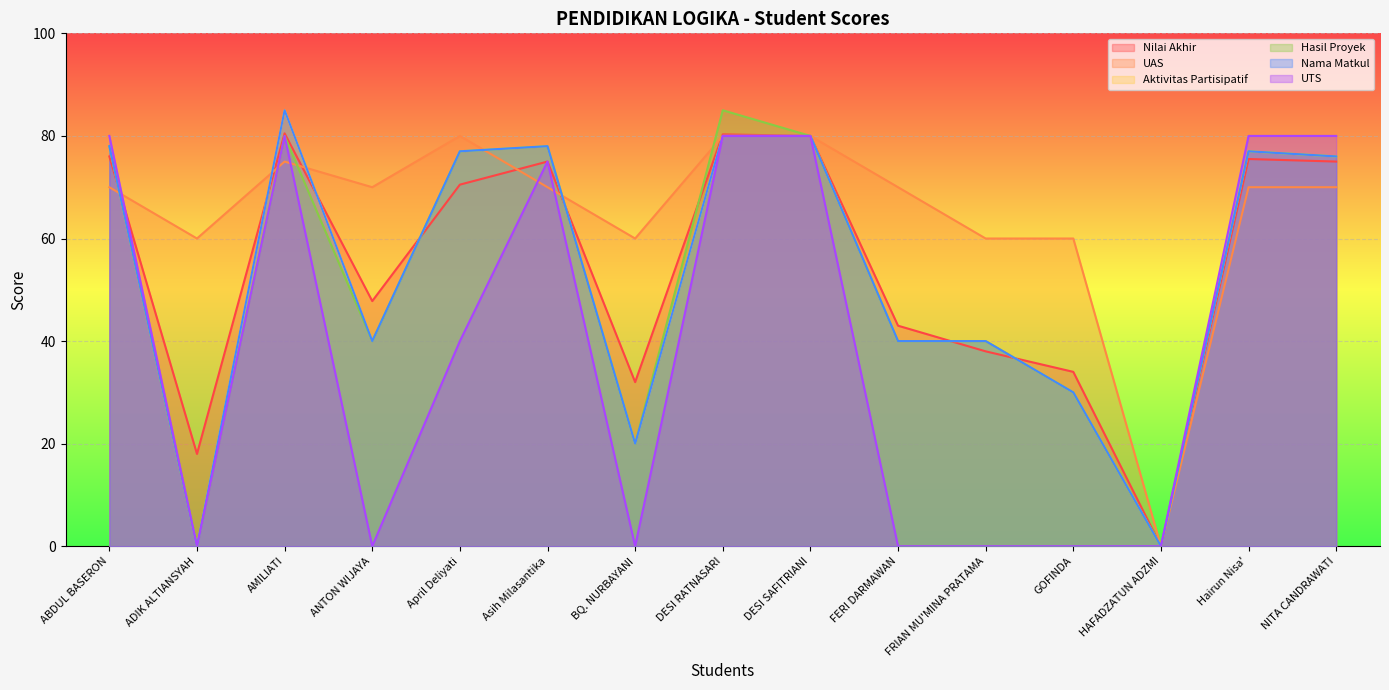

At how many categories does at least one series exceed 80?

2